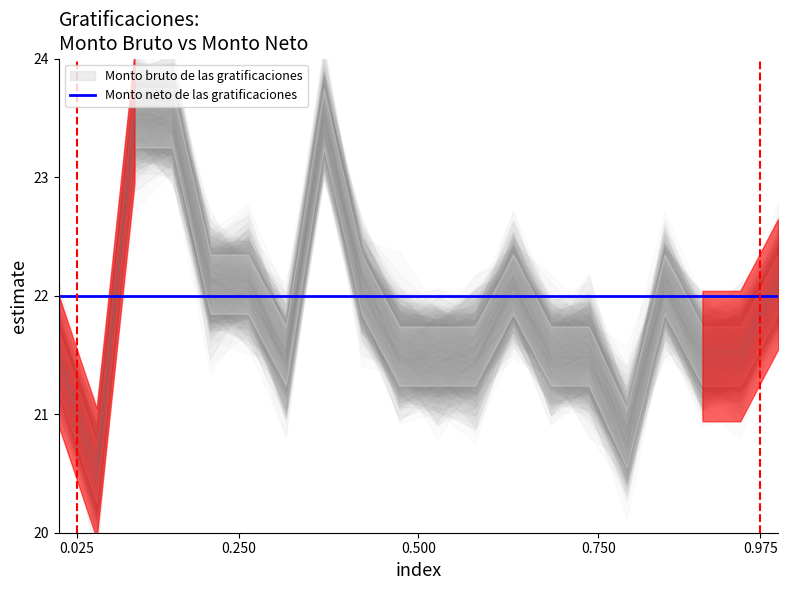

Reading left to right, what are all the values shown in this chart?

1=21.5	2=20.4	3=23.6	4=23.4	5=22.1	6=22.2	7=21.5	8=23.5	9=22.0	10=21.5	11=21.5	12=21.4	13=22.1	14=21.3	15=21.4	16=20.8	17=22.1	18=21.5	19=21.5	20=22.1